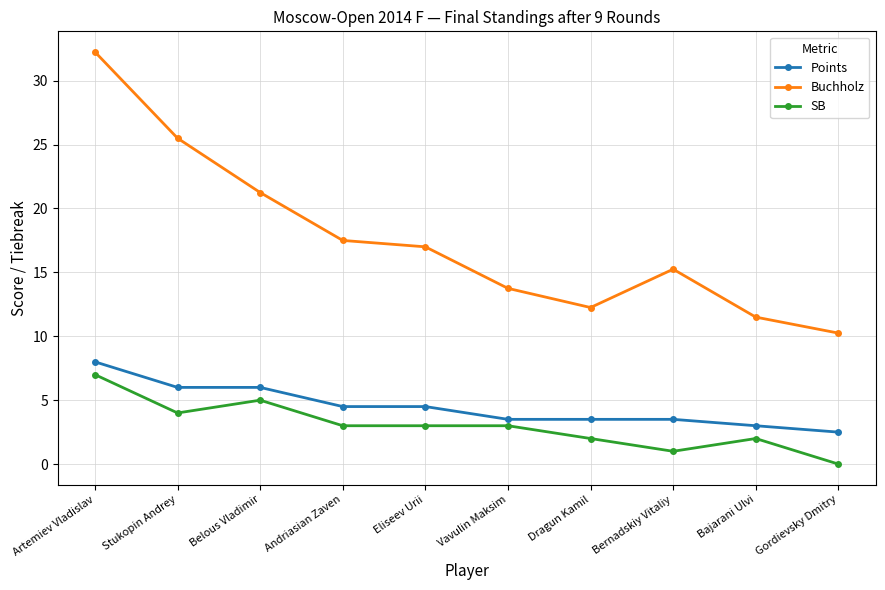

What is the difference between the Buchholz values at Bajarani Ulvi and Stukopin Andrey?

14.0